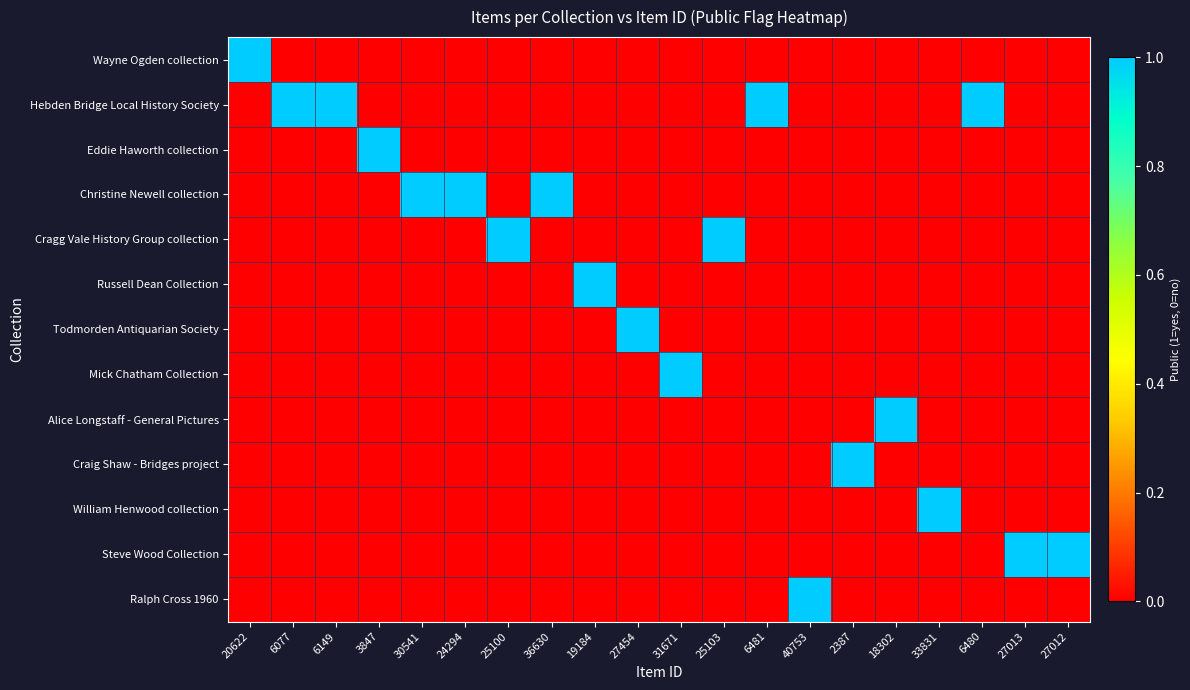

Which category has the highest value across all series?

20622